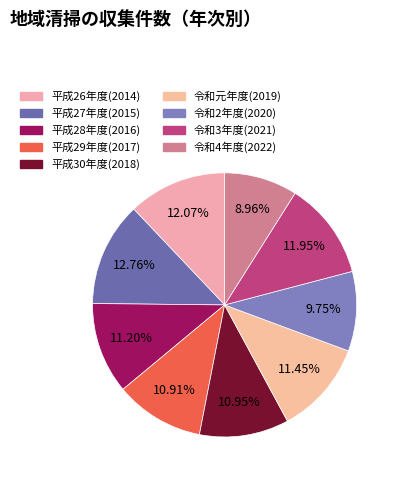

True or false: 令和元年度(2019) accounts for 2% of the total.

False